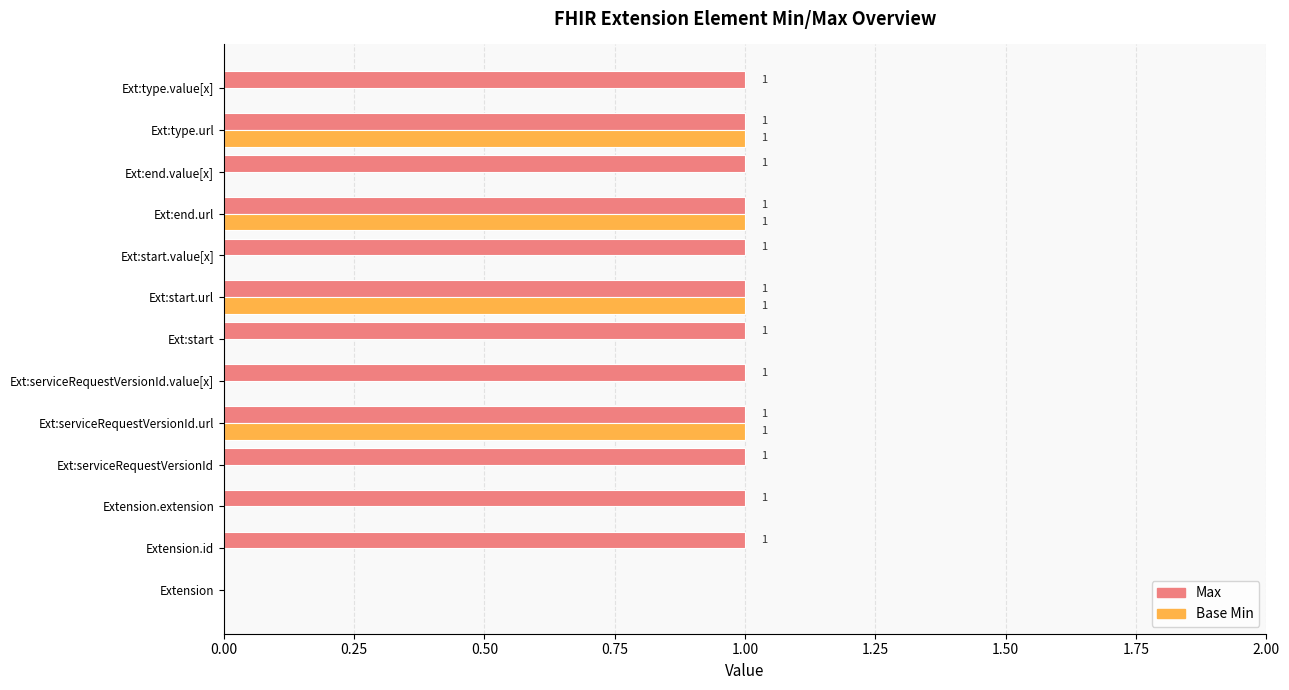

Count the number of data series in this chart.

2